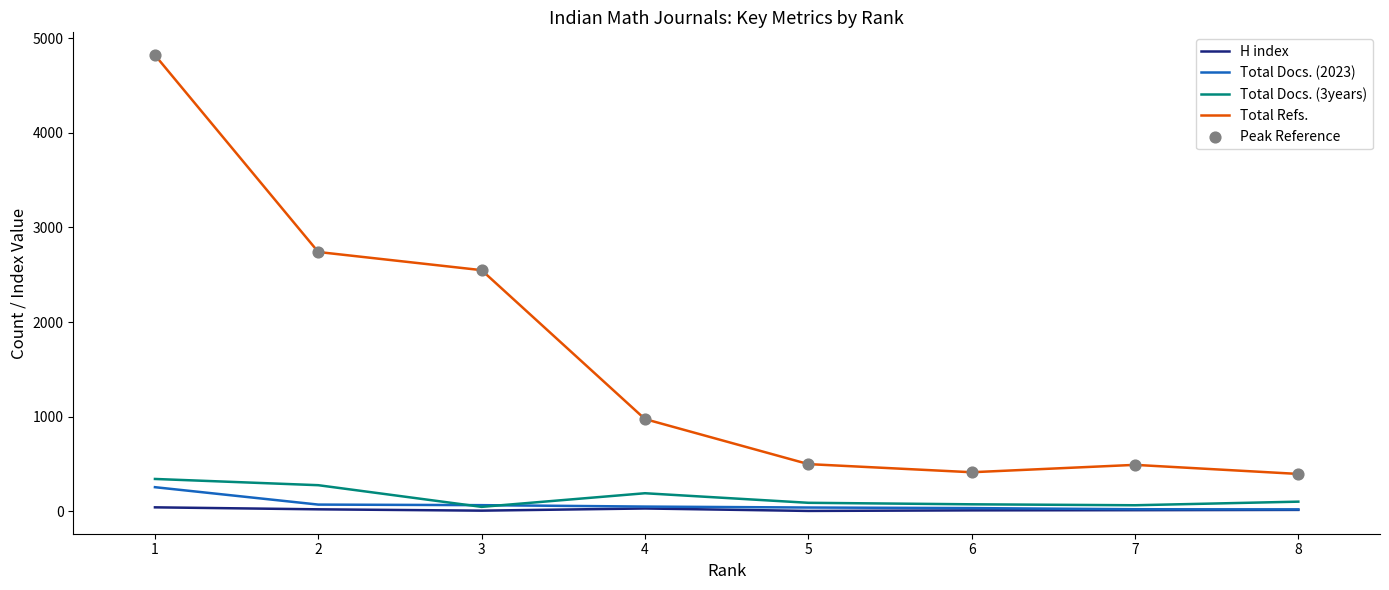

The value of Total Docs. (3years) at 2 is 461. True or false?

False